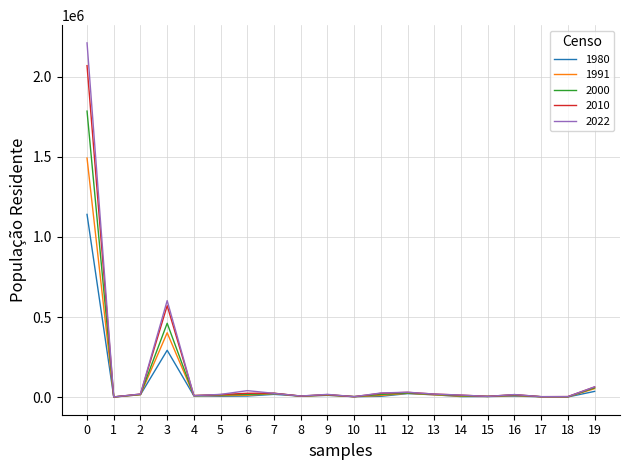

List the series in order of their peak value, lowest first.

1980, 1991, 2000, 2010, 2022